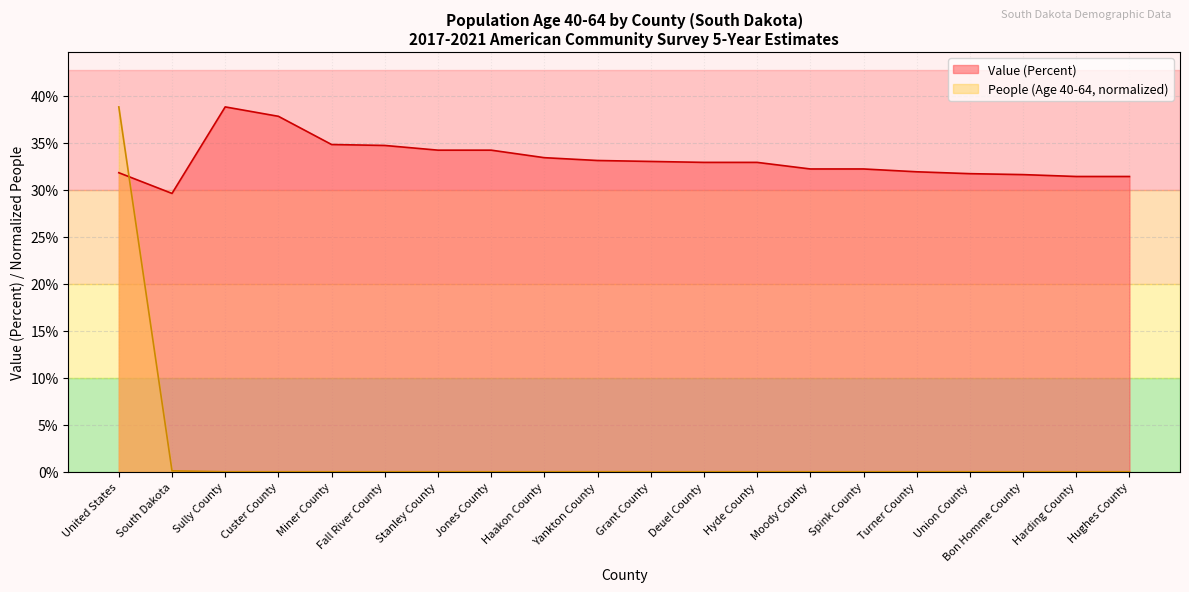

What is the minimum value for Value (Percent)?

29.6